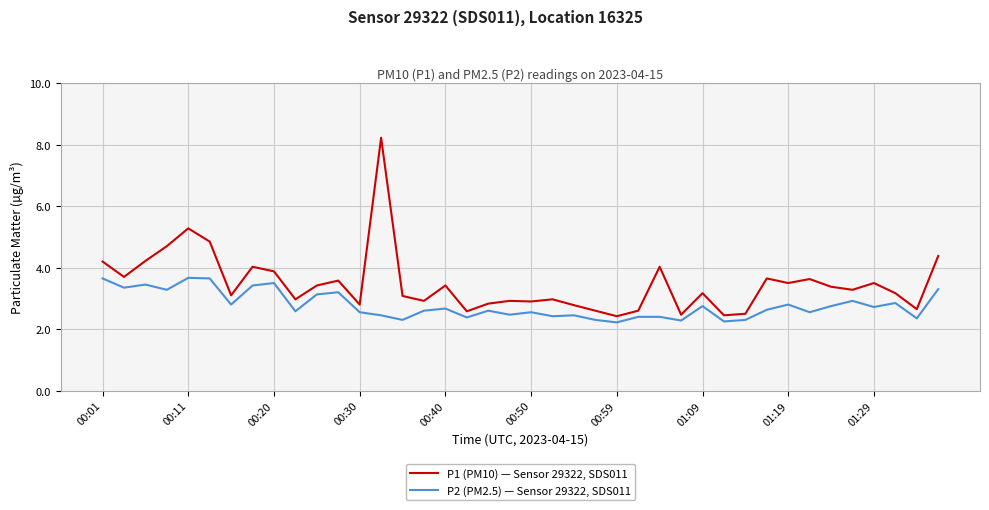

Which series has the widest spread of values?

P1 (PM10) — Sensor 29322, SDS011